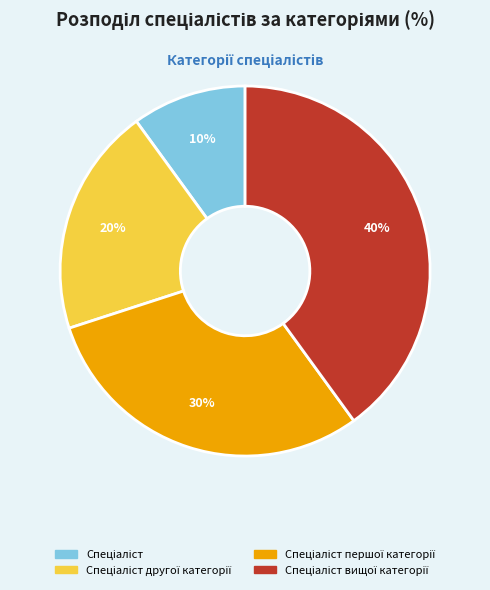

To the nearest percent, what is the average slice percentage?

25%